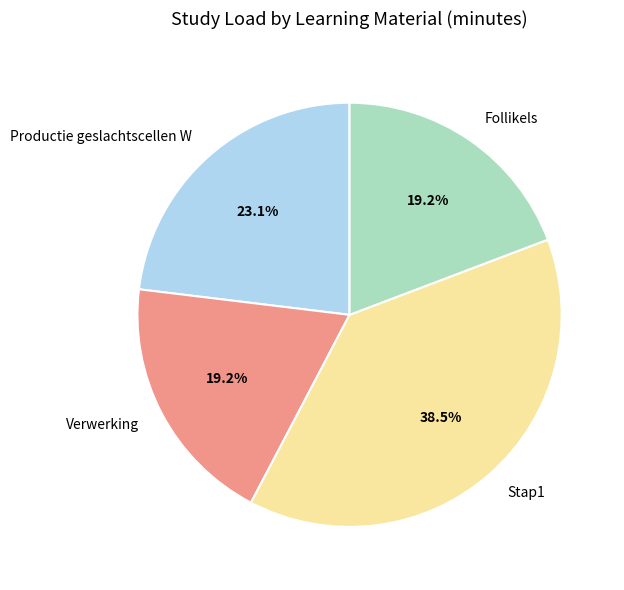

To the nearest percent, what is the difference between the largest and smallest slice percentages?

19%